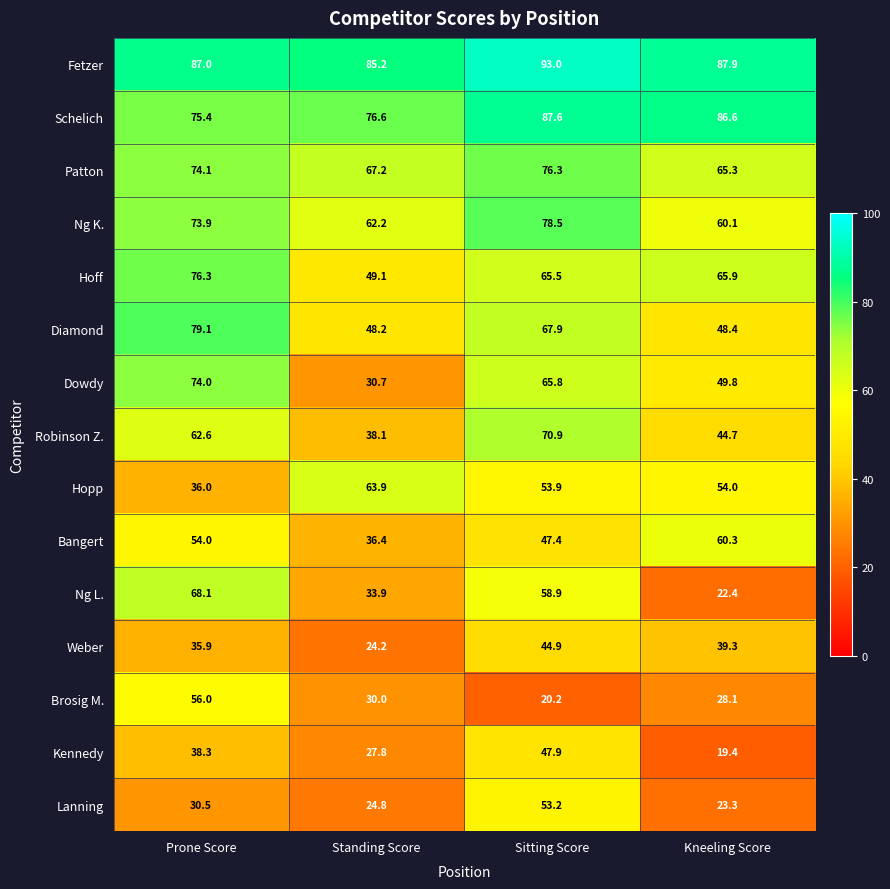

What is the difference between the maximum and second lowest values in the Patton series?

9.1